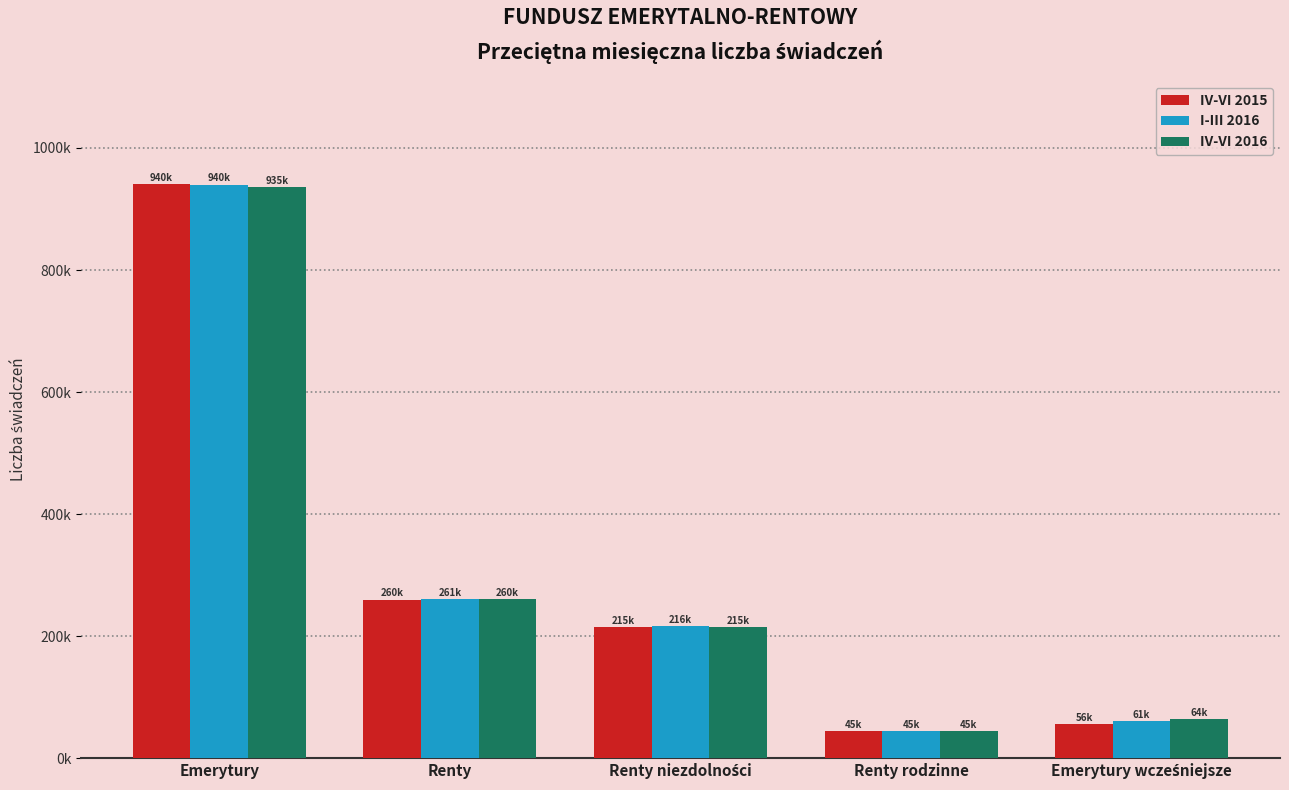

What is the value of the IV-VI 2016 bar at the 1st from the left?

935236